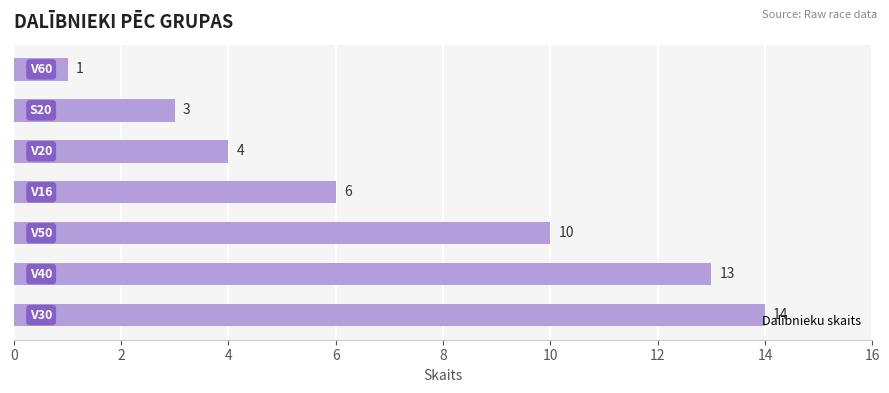

What is the greatest value displayed?

14